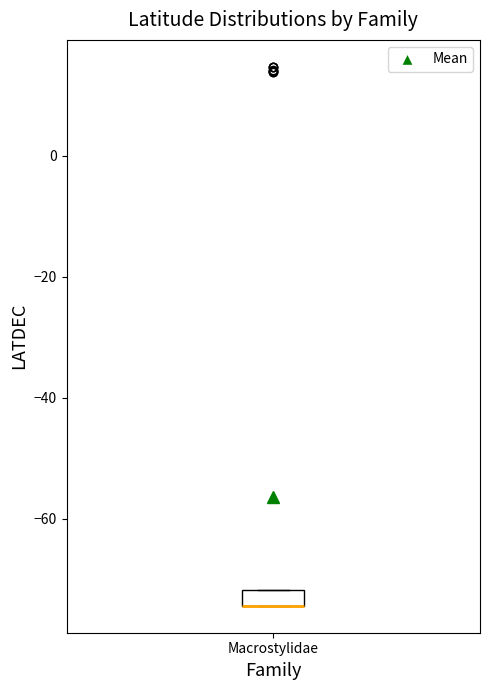

Where is the lower edge of the box for Macrostylidae on the y-axis? The values are not printed on the chart, so give them approximately, as read against the axis.

-74